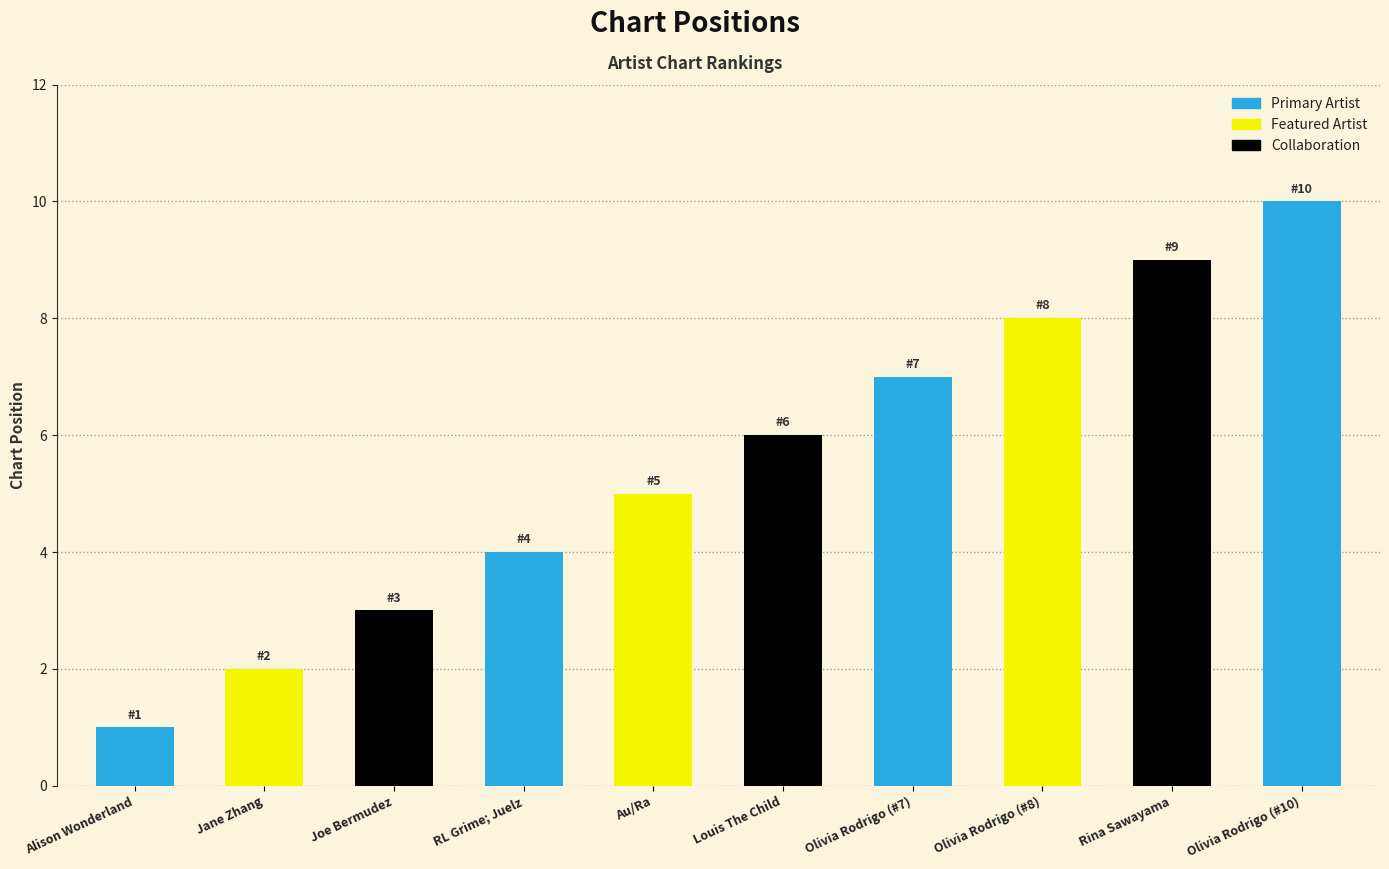

Is it true that the value at Louis The Child is 6?

True